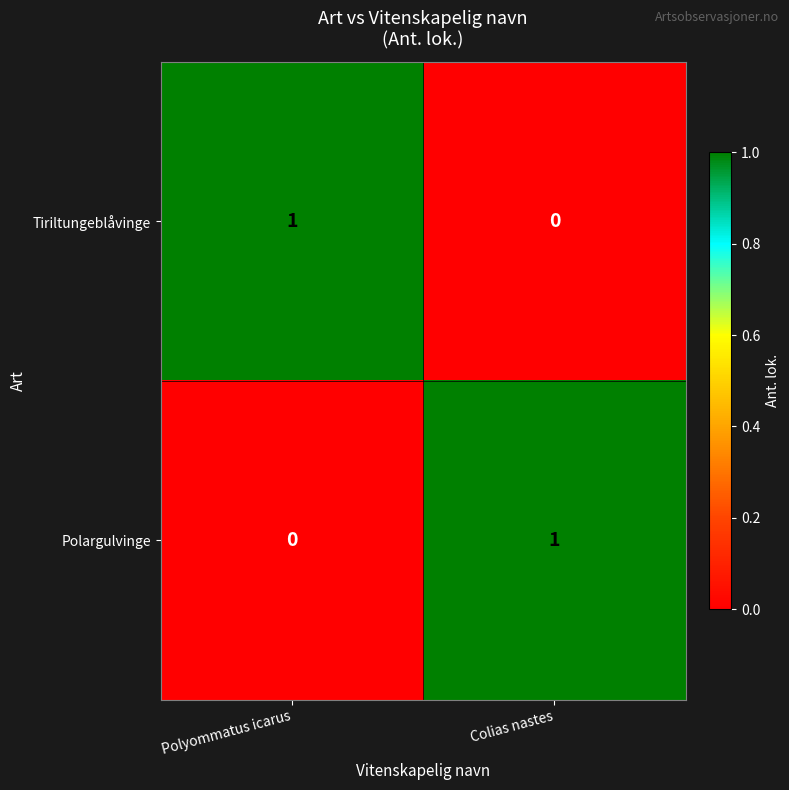

Reading right to left, list all the values displayed in this chart.

Tiriltungeblåvinge: 0	1
Polargulvinge: 1	0